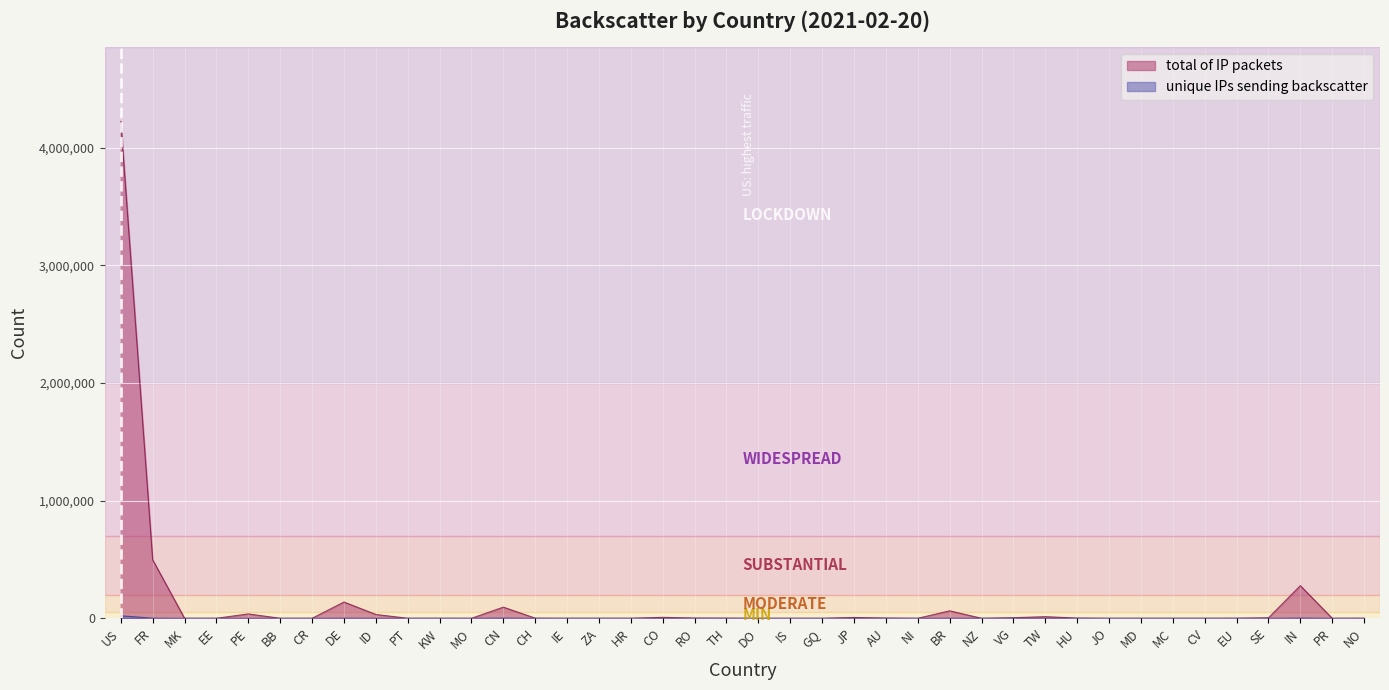

What is the difference between the maximum and minimum values in the unique IPs sending backscatter series?

21339